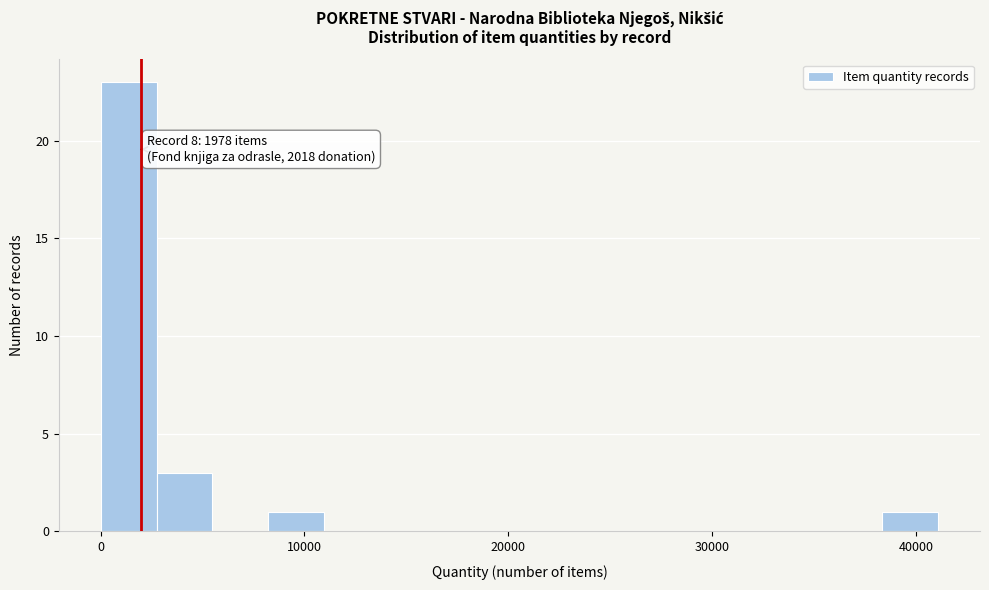

Read against the x-axis, roughly where is the centre of the tallest bar?

1000